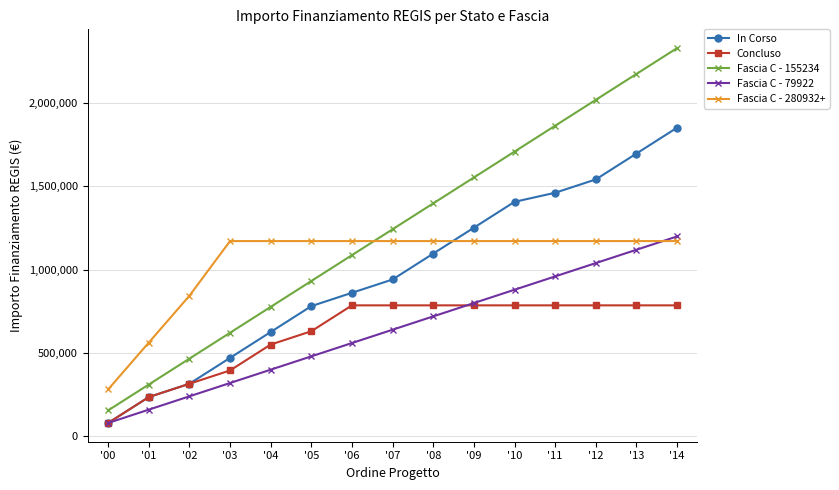

Reading left to right, extract all data points from this chart.

In Corso: 79922	235156	315078	470312	625546	780780	860702	940624	1095858	1251092	1406326	1460738	1540660	1695894	1851128
Concluso: 79922	235156	315078	395000	550234	630156	785390	785390	785390	785390	785390	785390	785390	785390	785390
Fascia C - 155234: 155234	310468	465702	620936	776170	931404	1086638	1241872	1397106	1552340	1707574	1862808	2018042	2173276	2328510
Fascia C - 79922: 79922	159844	239766	319688	399610	479532	559454	639376	719298	799220	879142	959064	1038986	1118908	1198830
Fascia C - 280932+: 280932	561864	842796	1170956	1170956	1170956	1170956	1170956	1170956	1170956	1170956	1170956	1170956	1170956	1170956